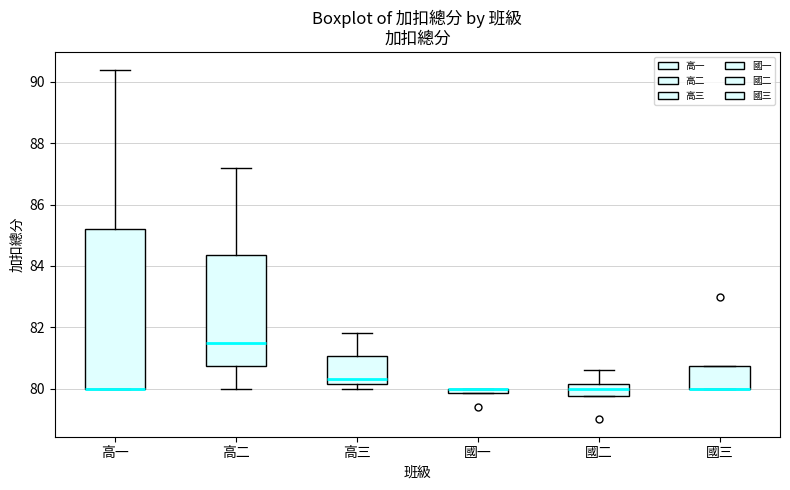

Where is the upper edge of the box for 國二 on the y-axis? The values are not printed on the chart, so give them approximately, as read against the axis.

80.2